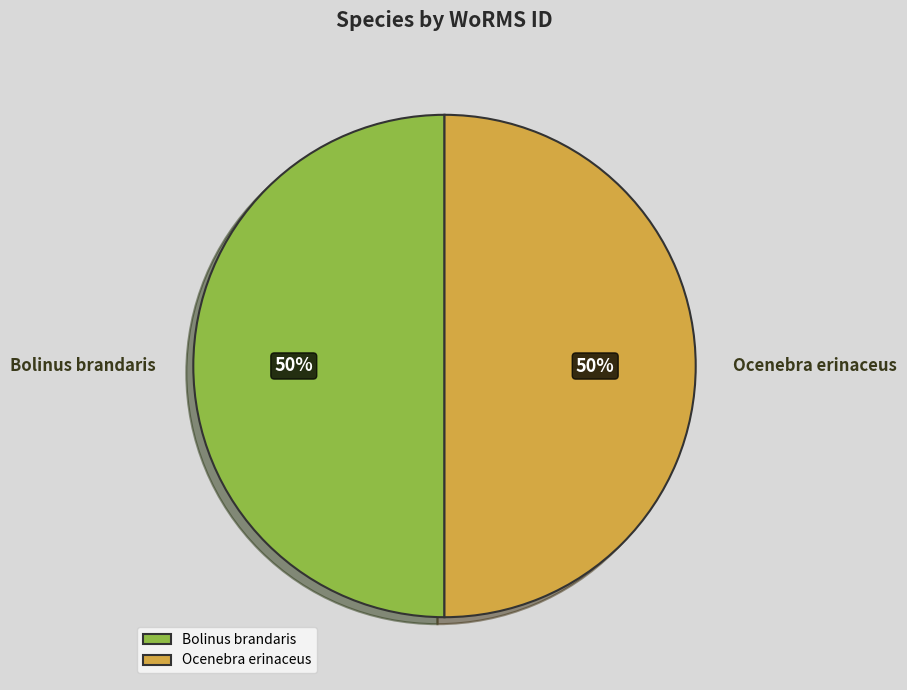

Is it true that Bolinus brandaris is 45% of the pie?

False